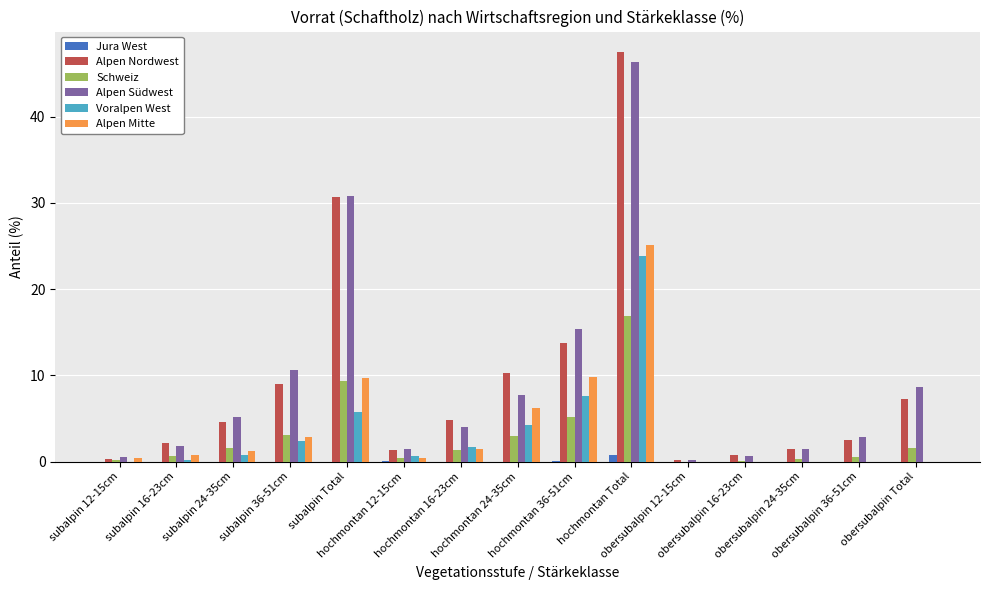

What is the average value of the Jura West series?

0.1